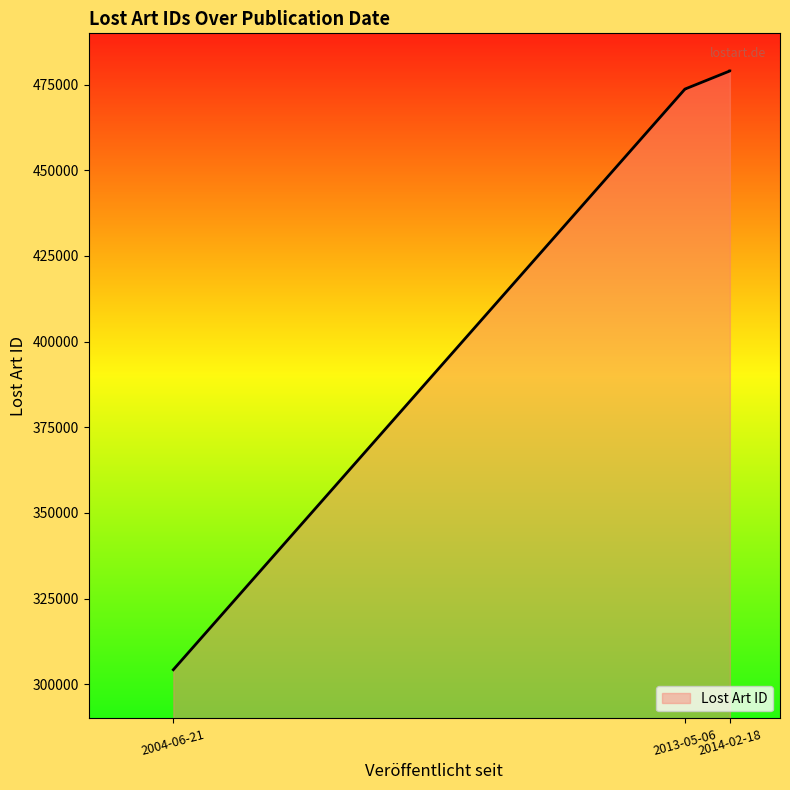

How many values exceed 473728?

2